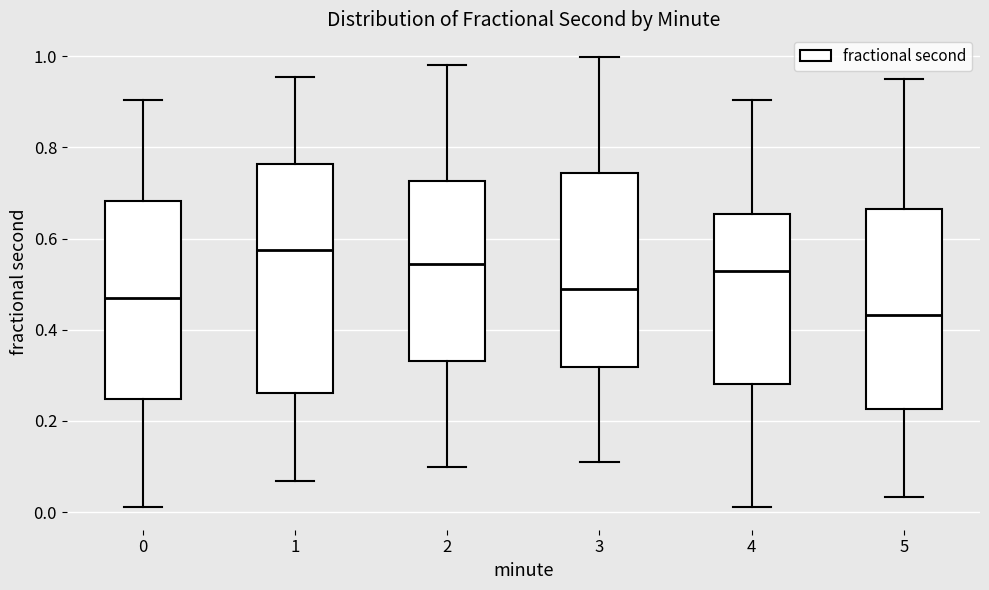

Comparing the boxes themselves (not the whiskers), which one is the tallest?

1